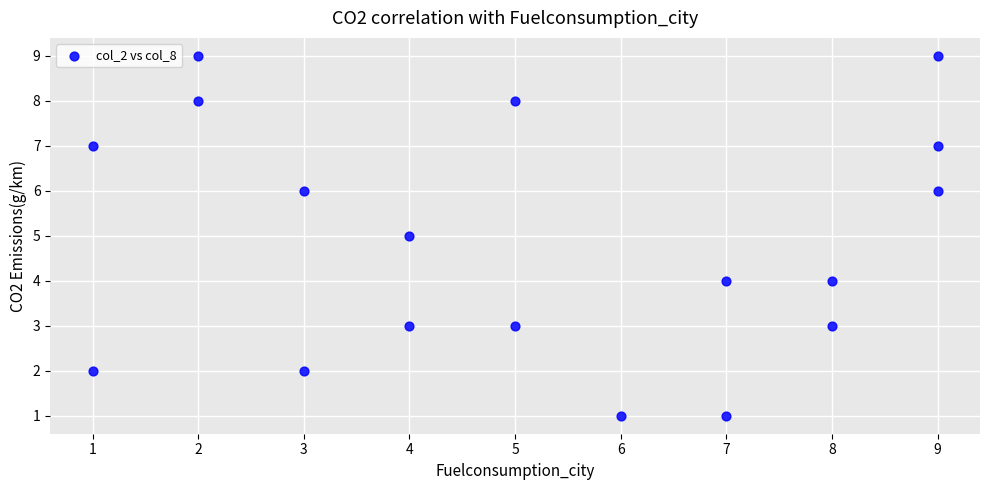

What is the range of Y values (max minus min)?

8